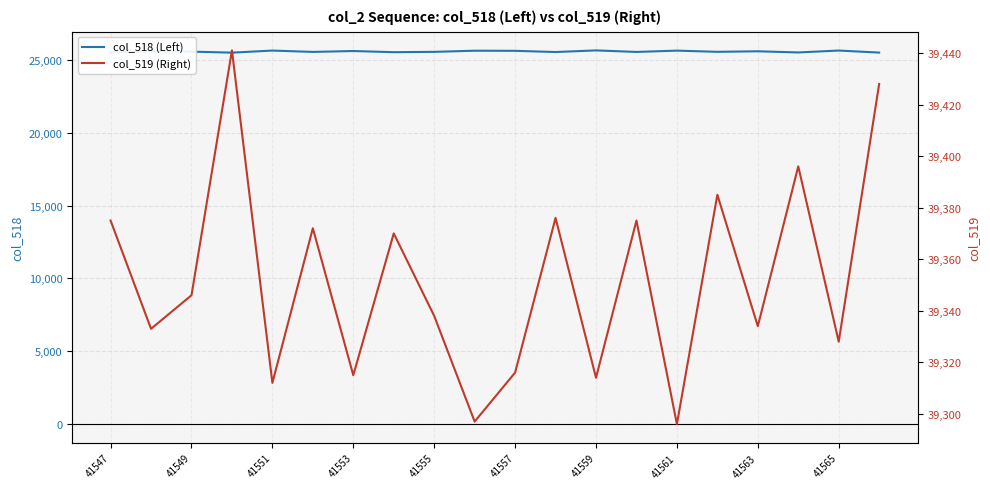

How many lines are shown in the chart?

2